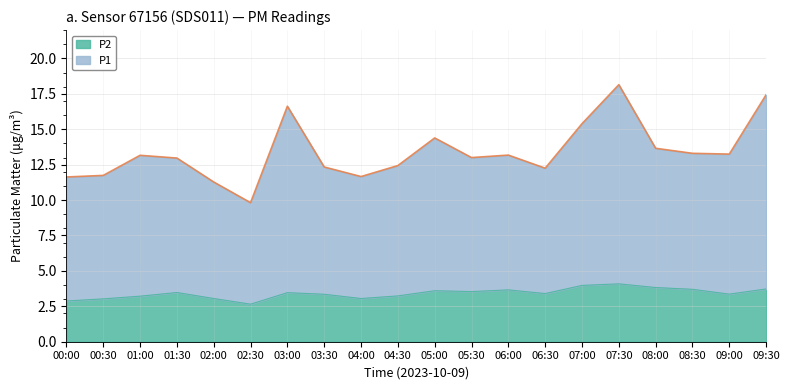

The P2 series shows 3.6 at 08:30. True or false?

True